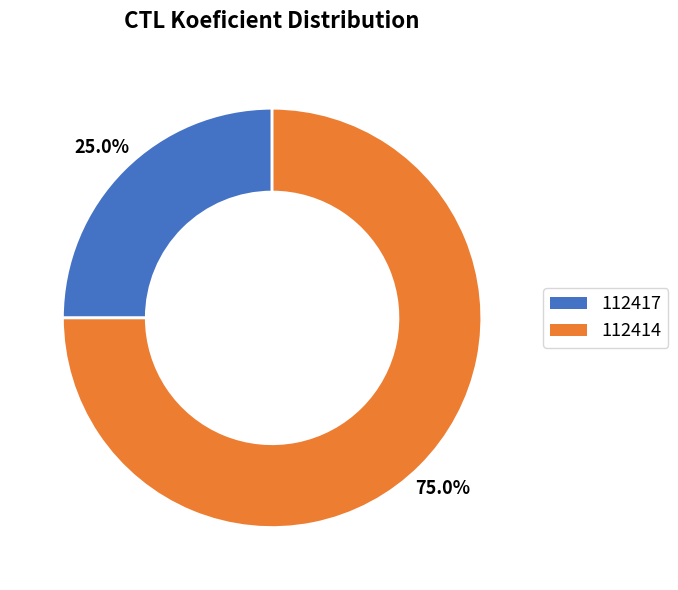

Approximately how many times larger is the value at 112414 compared to 112417?

3.0